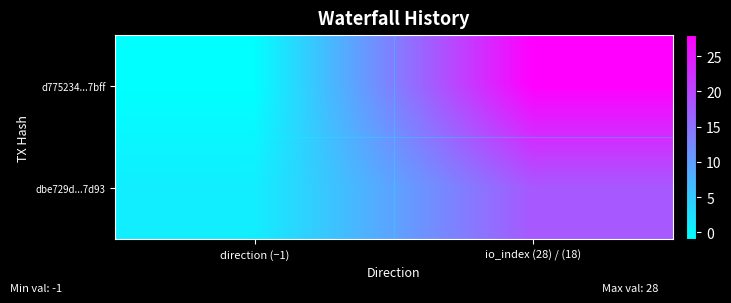

What is the smallest value displayed?

-1